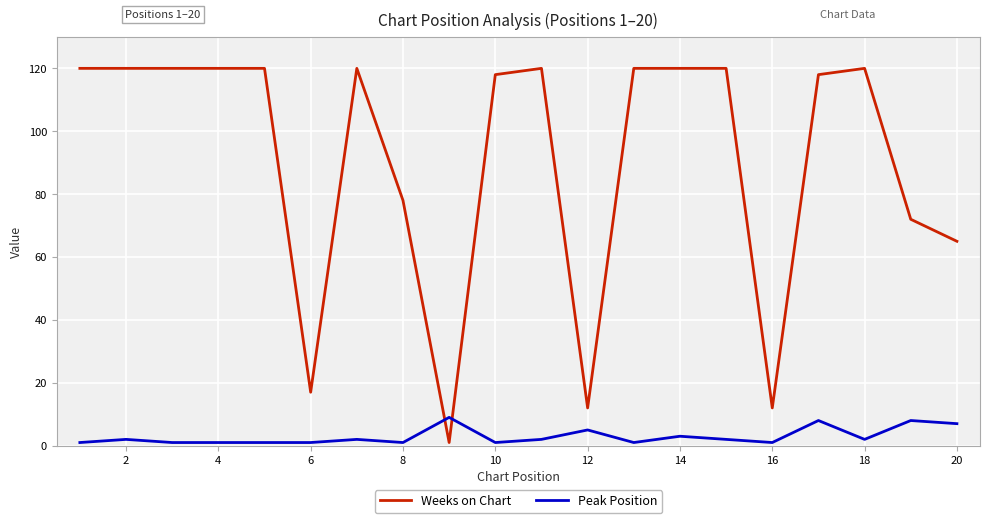

What is the difference between the maximum and minimum values in the Peak Position series?

8